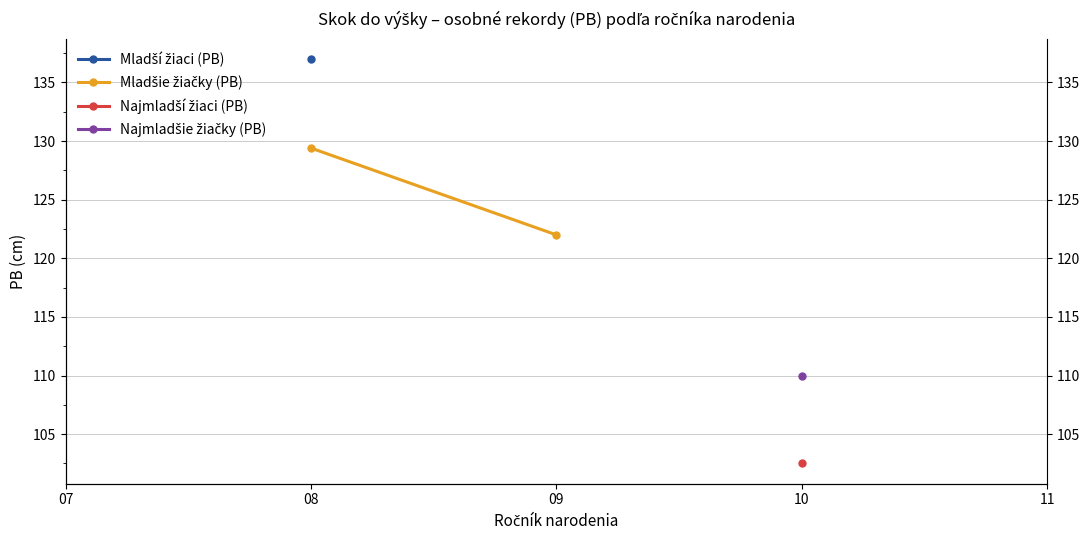

What is the value of the 1st point from the left?

129.4